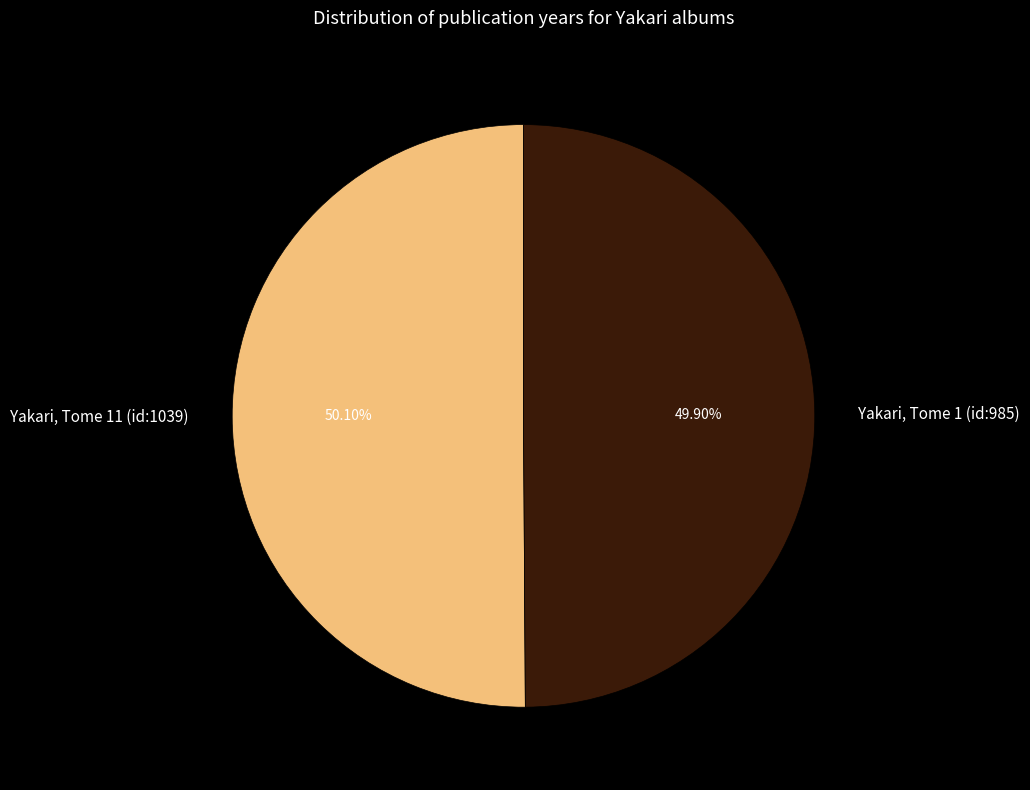

Rank the categories by value from lowest to highest.

Yakari, Tome 1 (id:985), Yakari, Tome 11 (id:1039)